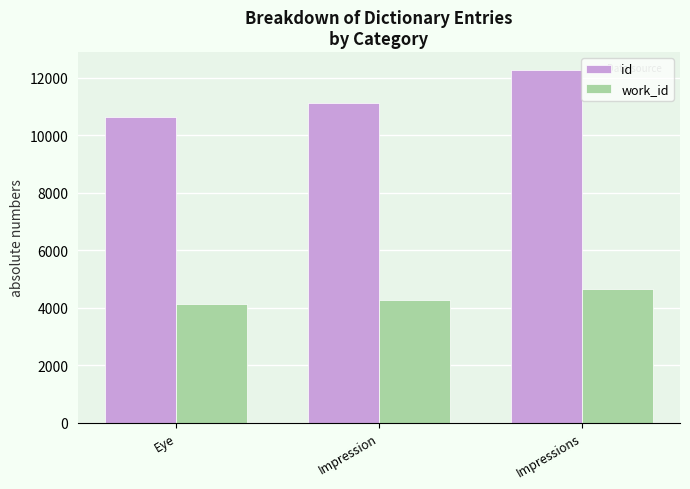

At which category is the sum across all series the highest?

Impressions